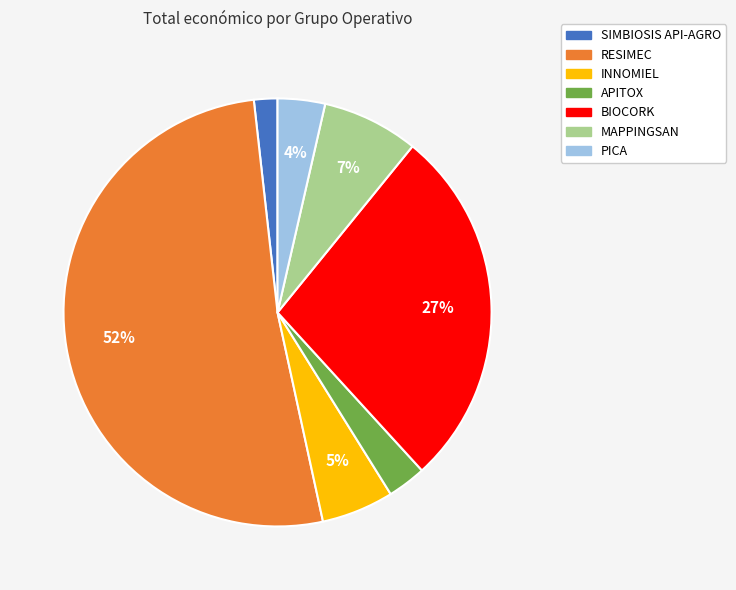

Is there any slice that represents more than half of the pie?

Yes